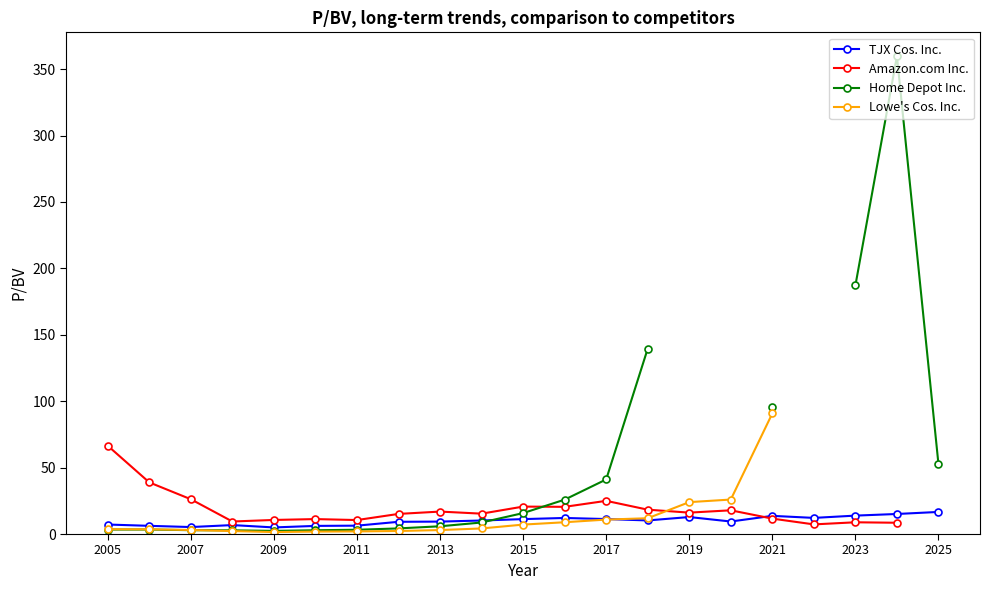

At how many categories does at least one series exceed 66?

5